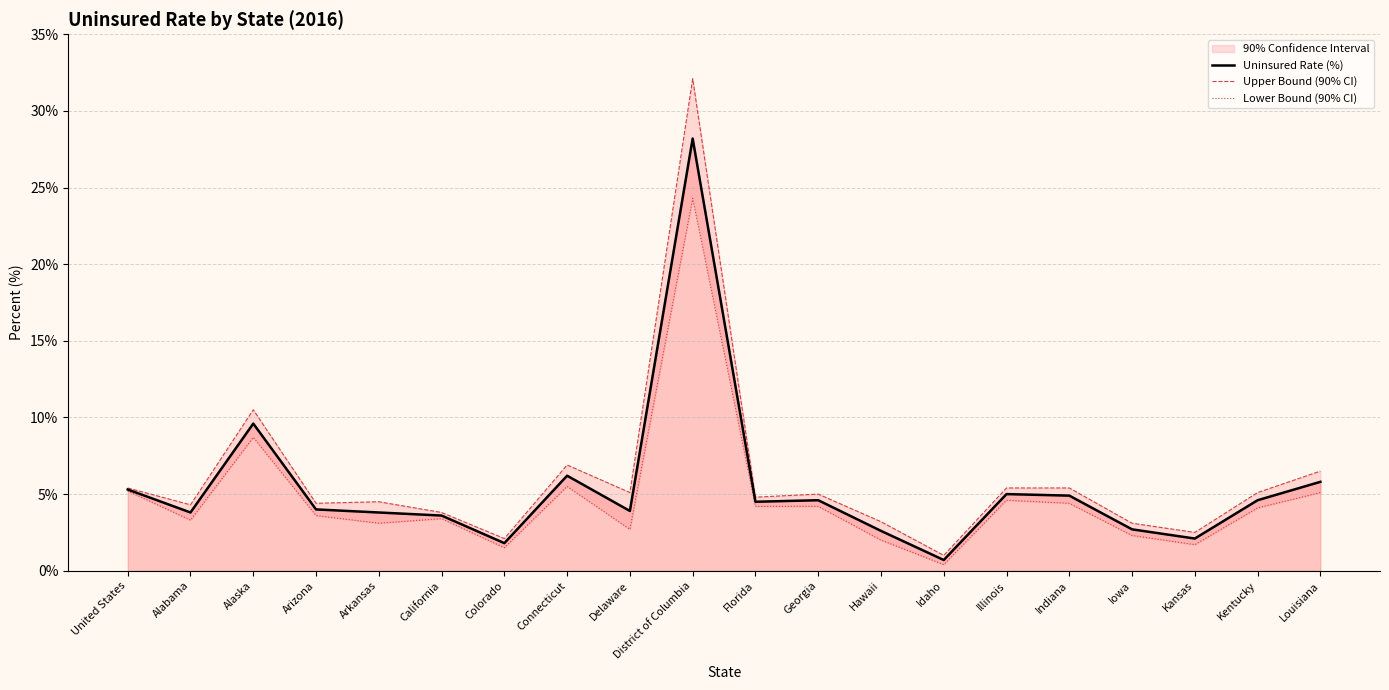

What is the sum of all Lower Bound (90% CI) values?

94.3